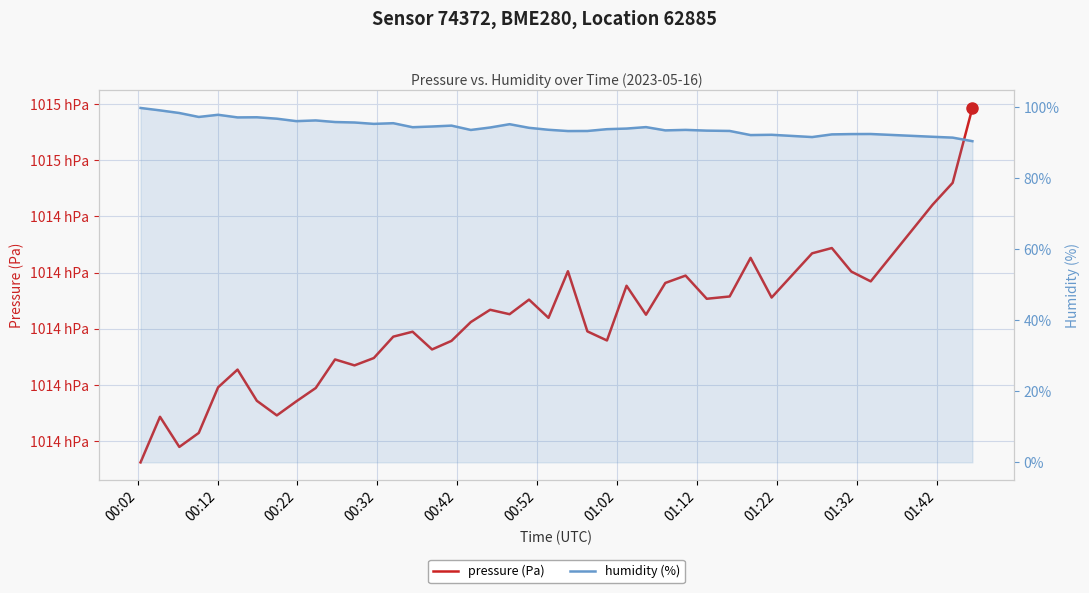

How many interior local valleys does the humidity (%) series have?

10